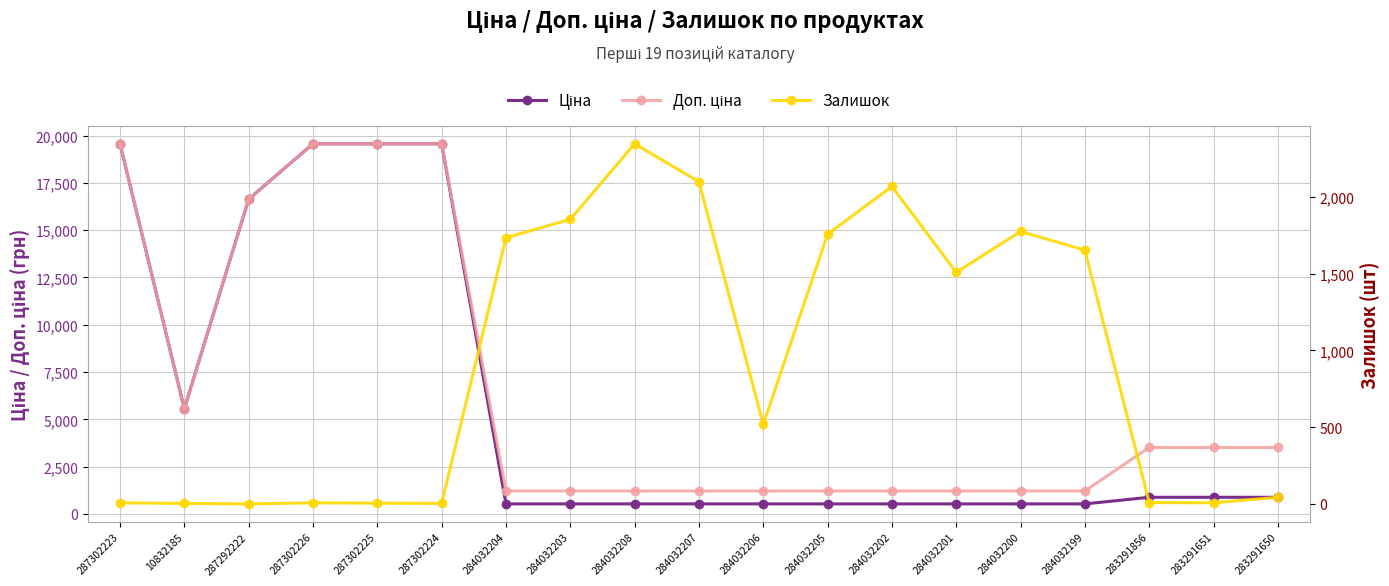

How many data points does each series have?

19